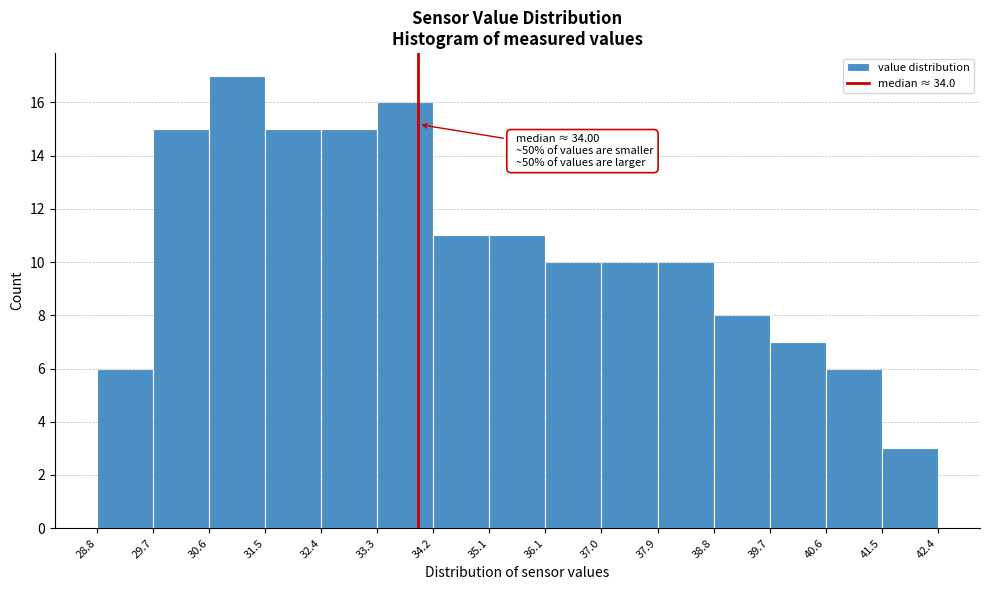

Which range on the x-axis has the tallest bar?

30.6 to 31.5